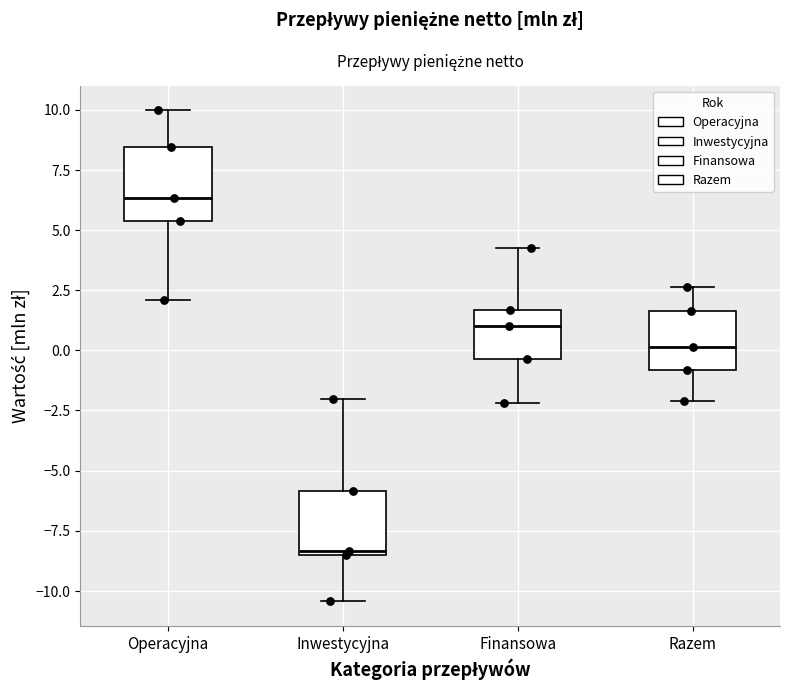

Which box's median line is the lowest?

Inwestycyjna